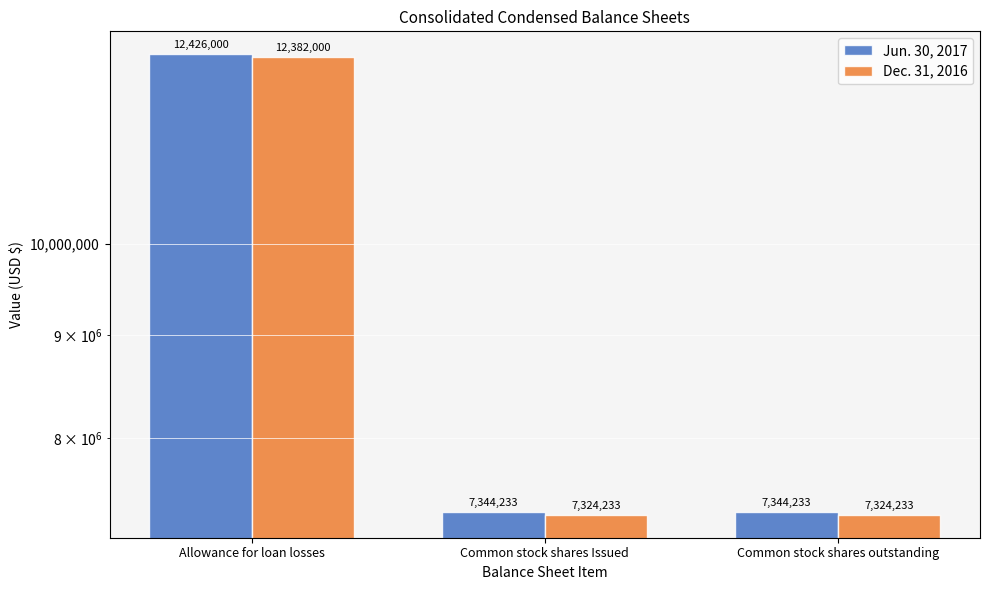

Which has a higher value, Common stock shares Issued or Allowance for loan losses?

Allowance for loan losses